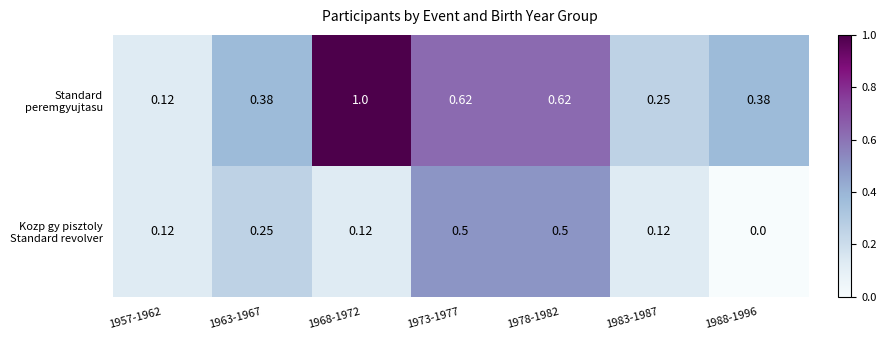

How many data points does each series have?

7